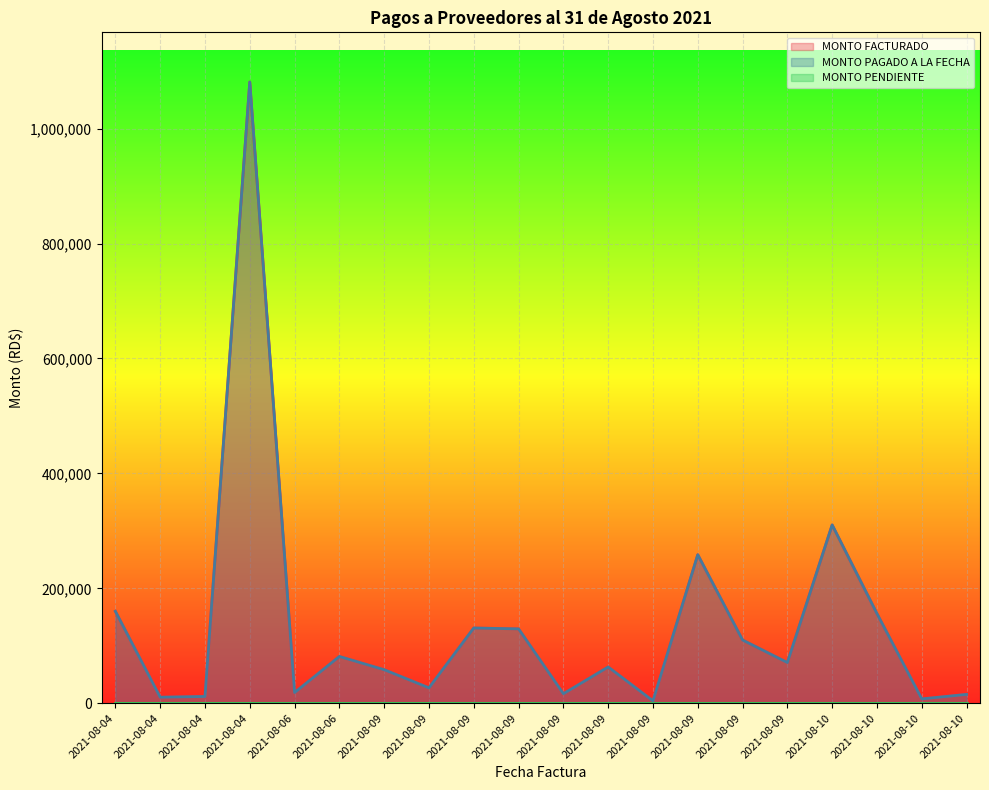

Where is the first local minimum for MONTO FACTURADO?

2021-08-04